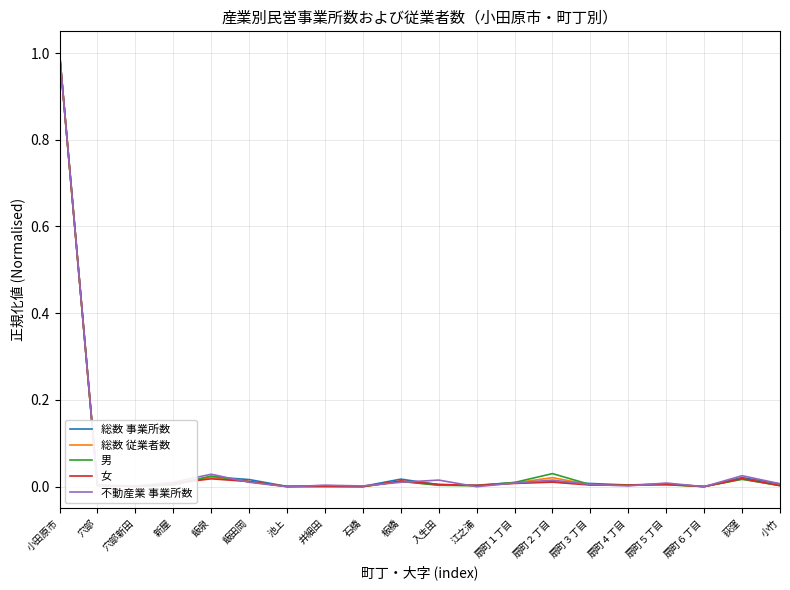

List the series in order of their overall mean, highest first.

不動産業 事業所数, 総数 事業所数, 男, 総数 従業者数, 女